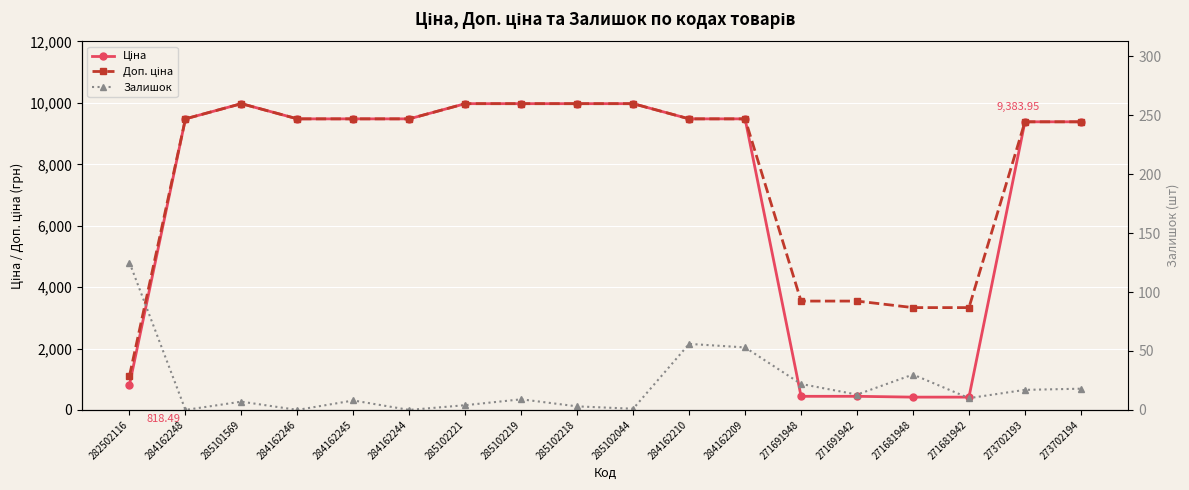

What is the label of the 17th point from the right?

284162248